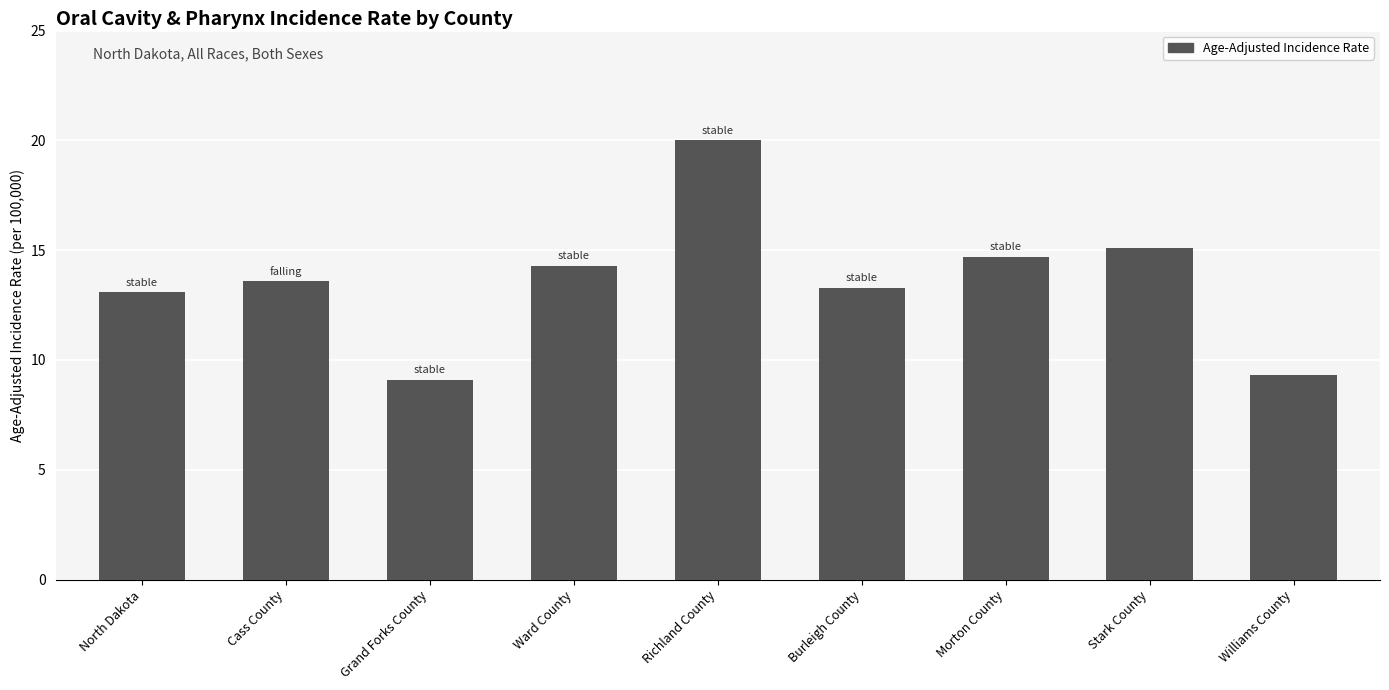

Read the value at North Dakota.

13.1